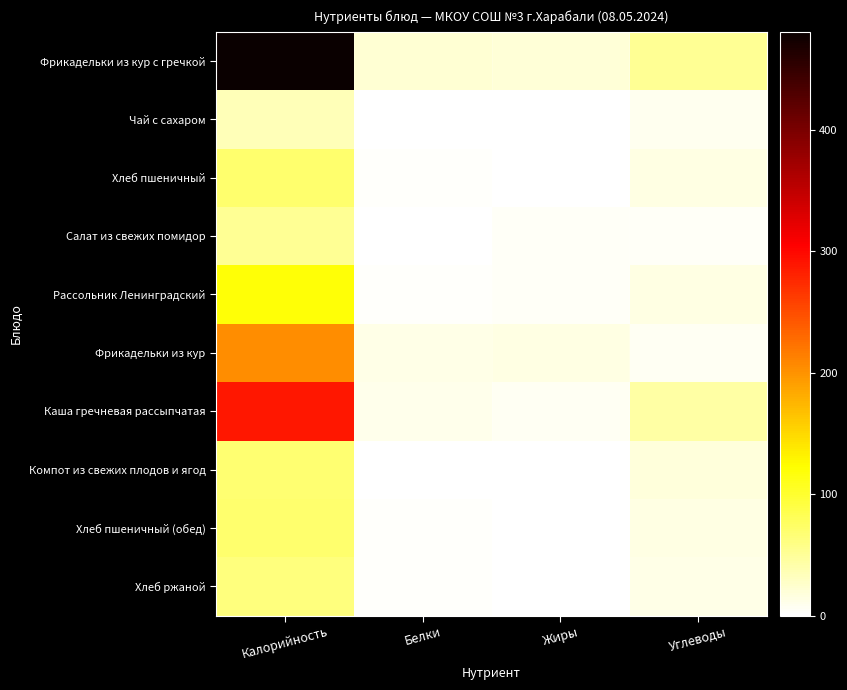

At Белки, list the series in order from smallest to largest.

Чай с сахаром, Компот из свежих плодов и ягод, Салат из свежих помидор, Хлеб пшеничный, Рассольник Ленинградский, Хлеб пшеничный (обед), Хлеб ржаной, Каша гречневая рассыпчатая, Фрикадельки из кур, Фрикадельки из кур с гречкой